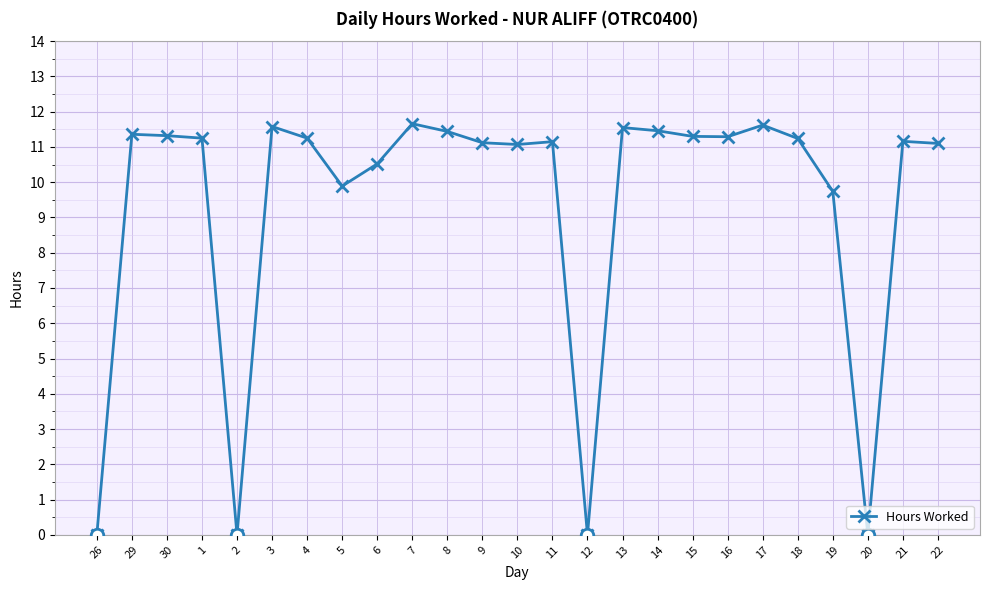

True or false: there are more than 1 points higher than both neighbors.

True